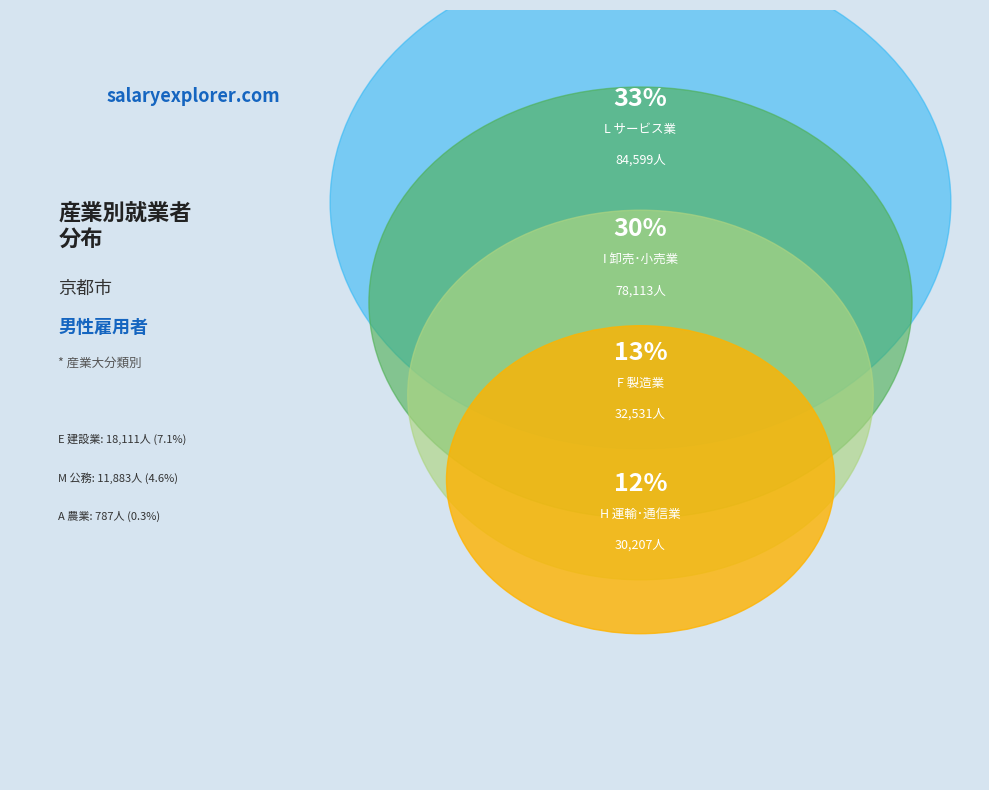

How many slices are in this pie chart?

7